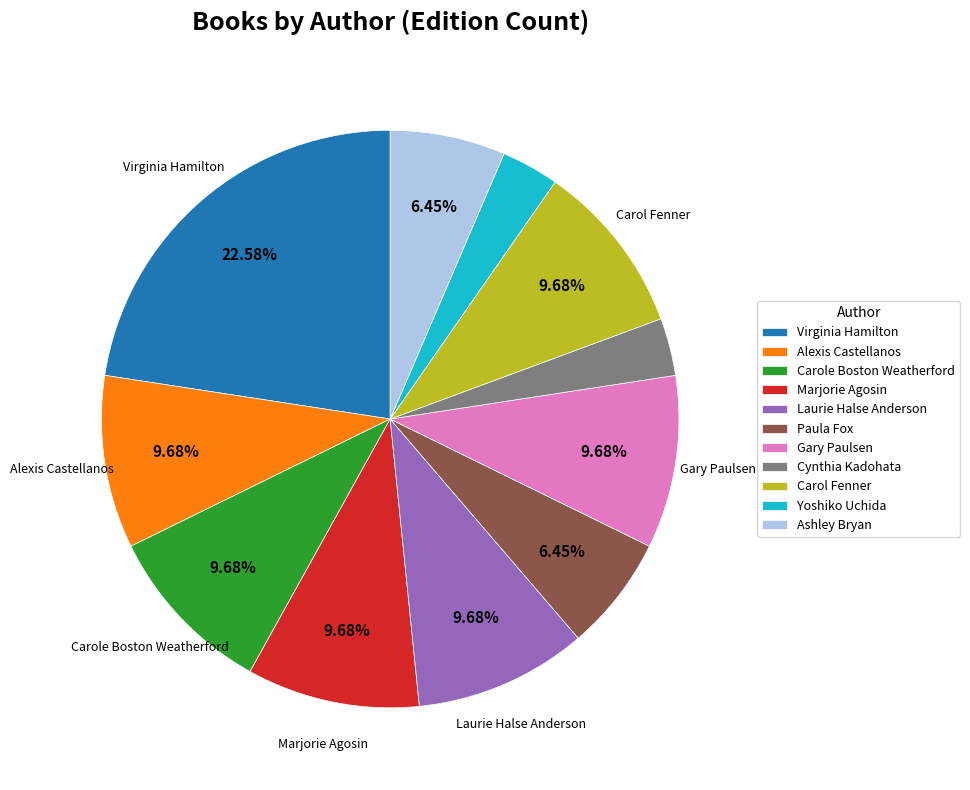

Which category has the biggest portion of the pie?

Virginia Hamilton